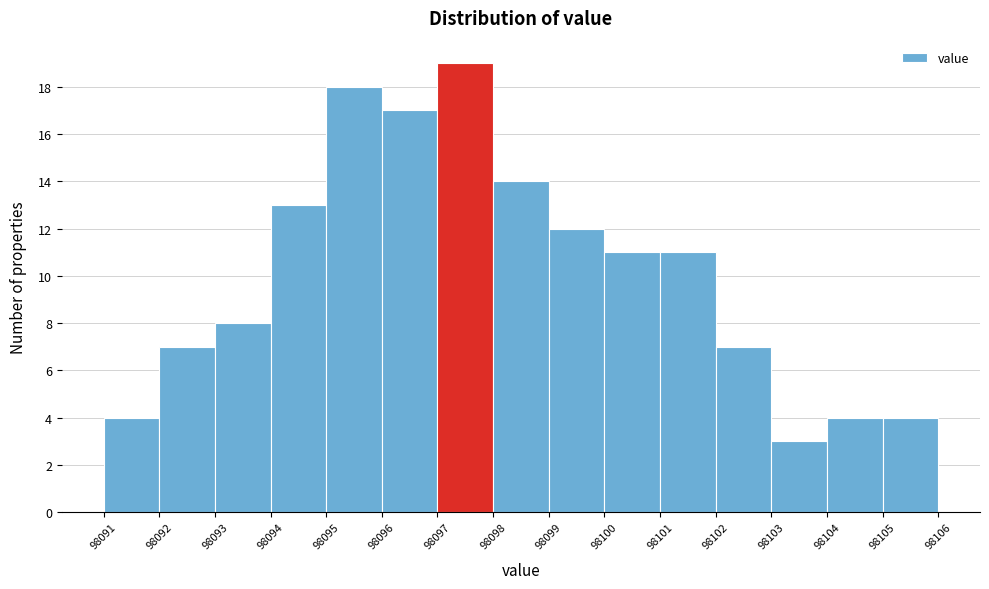

How tall is the bar that spans 98093 to 98094 on the x-axis? The values are not printed on the chart, so give them approximately, as read against the axis.

8